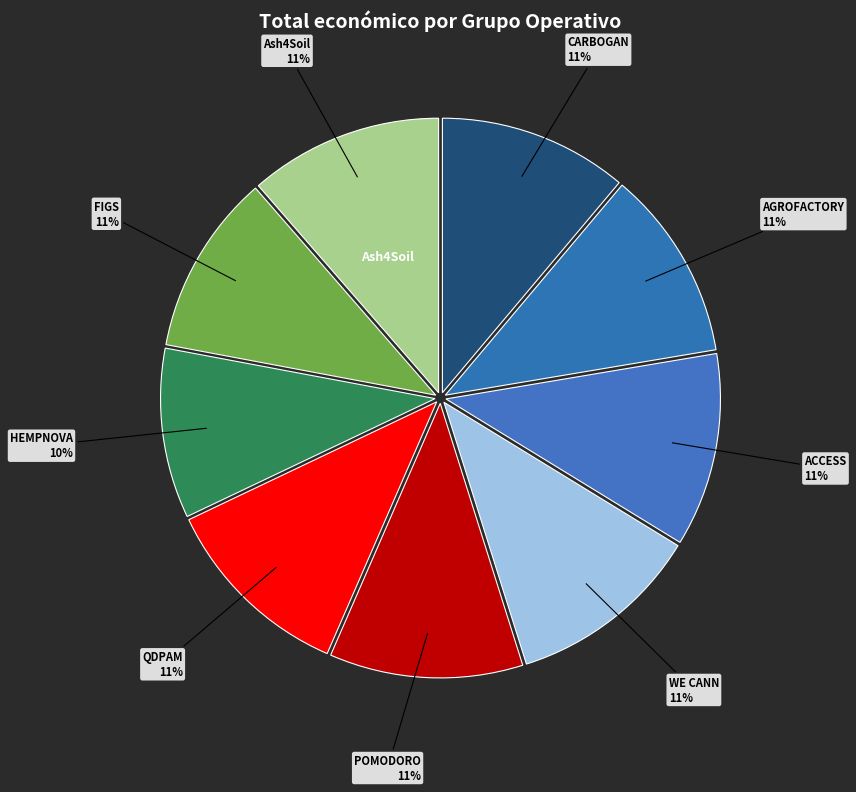

How many segments does this pie chart have?

9